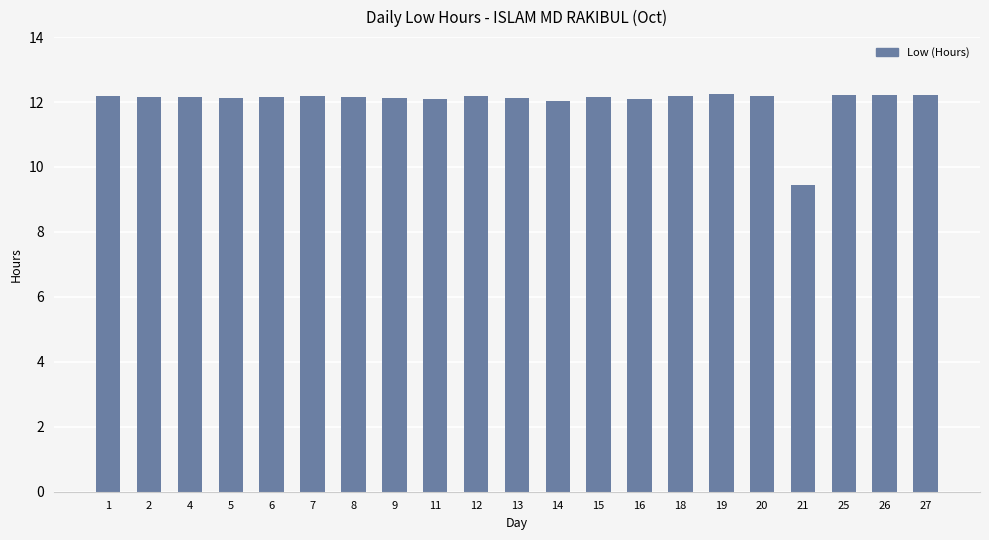

What is the sum of all values?

252.7